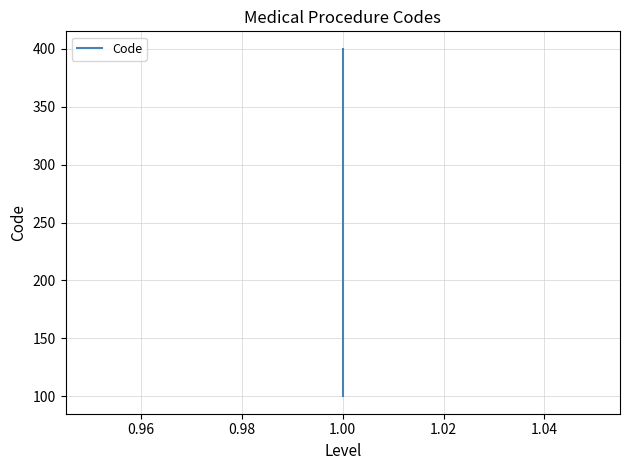

True or false: there are more than 0 points higher than both neighbors.

False